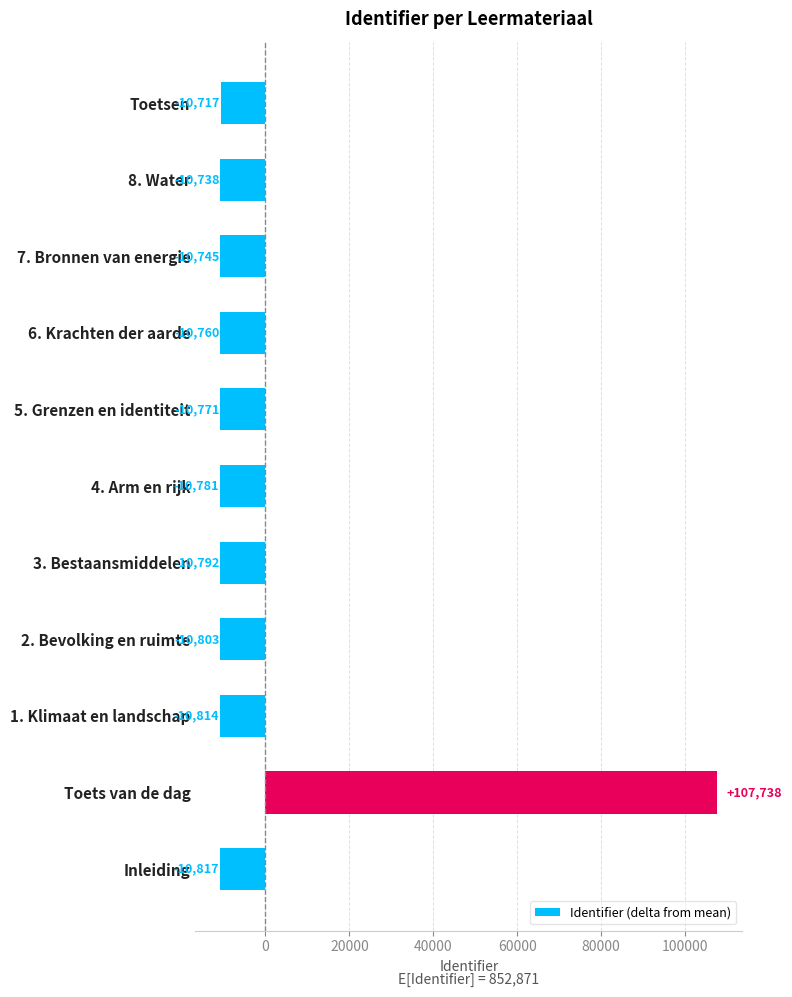

Does the chart contain stacked bars?

No